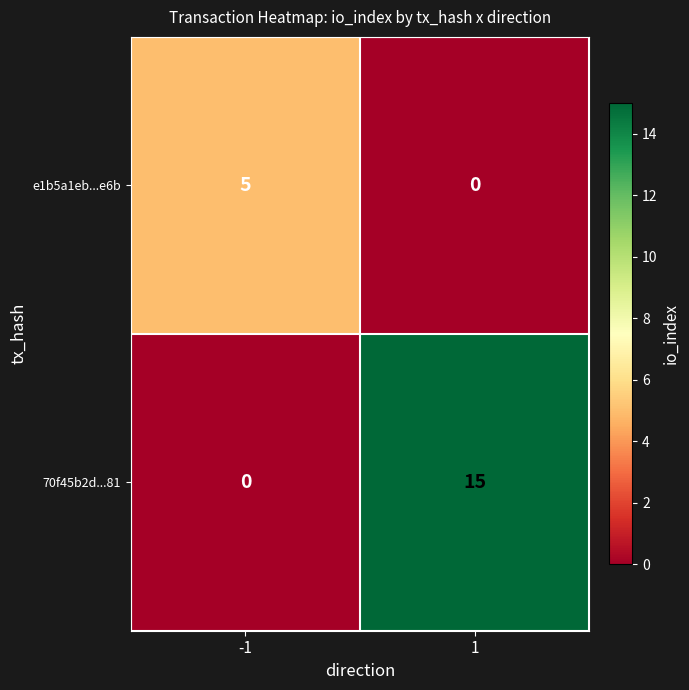

What is the difference between the highest and lowest values at -1?

5